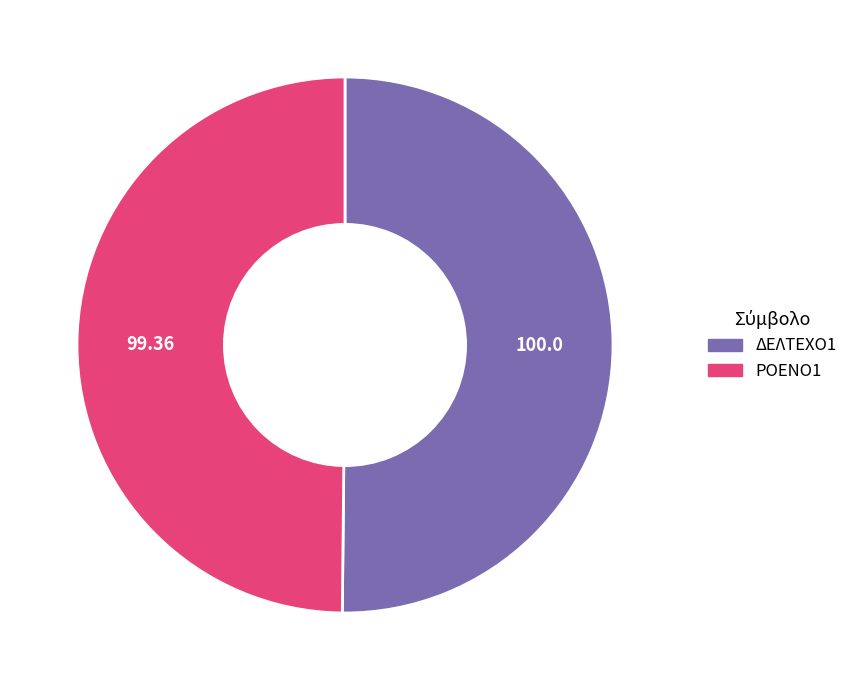

Is the sum of ΔΕΛΤΕΧΟ1 and ΡΟΕΝΟ1 greater than half?

Yes